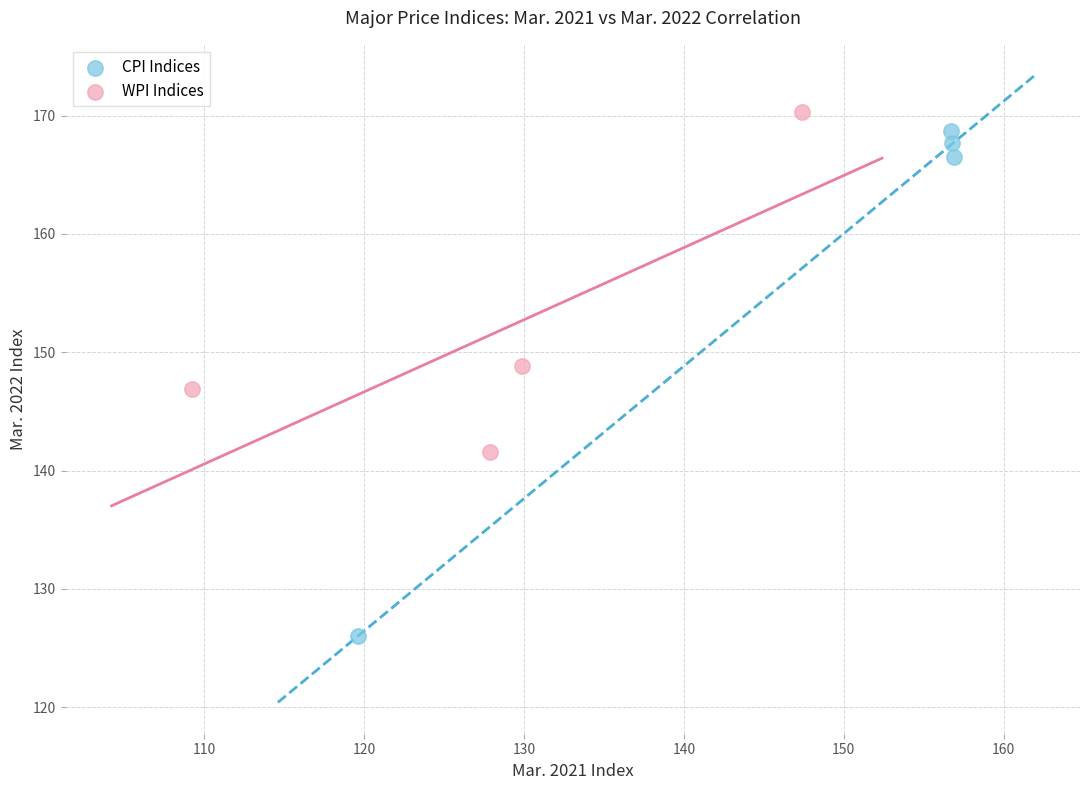

Which series contains the lowest Y value?

CPI Indices